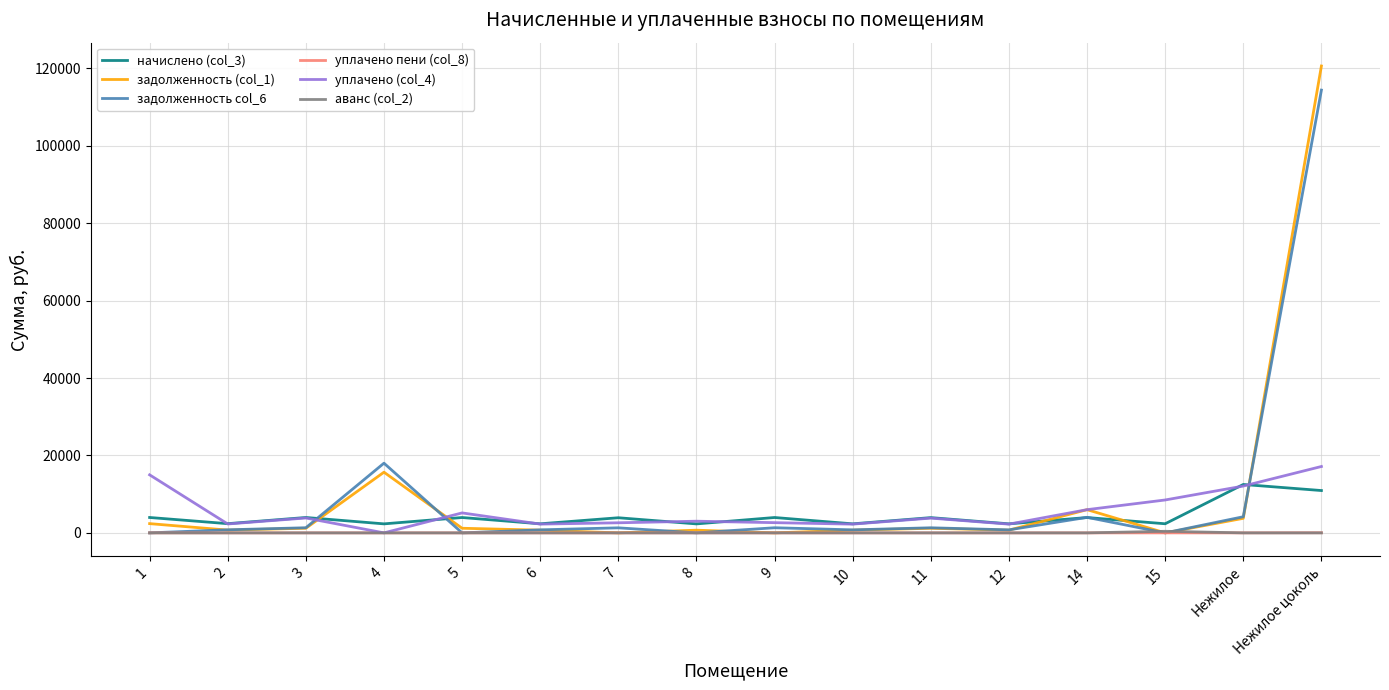

The value of аванс (col_2) at Нежилое цоколь is 0.0. True or false?

True